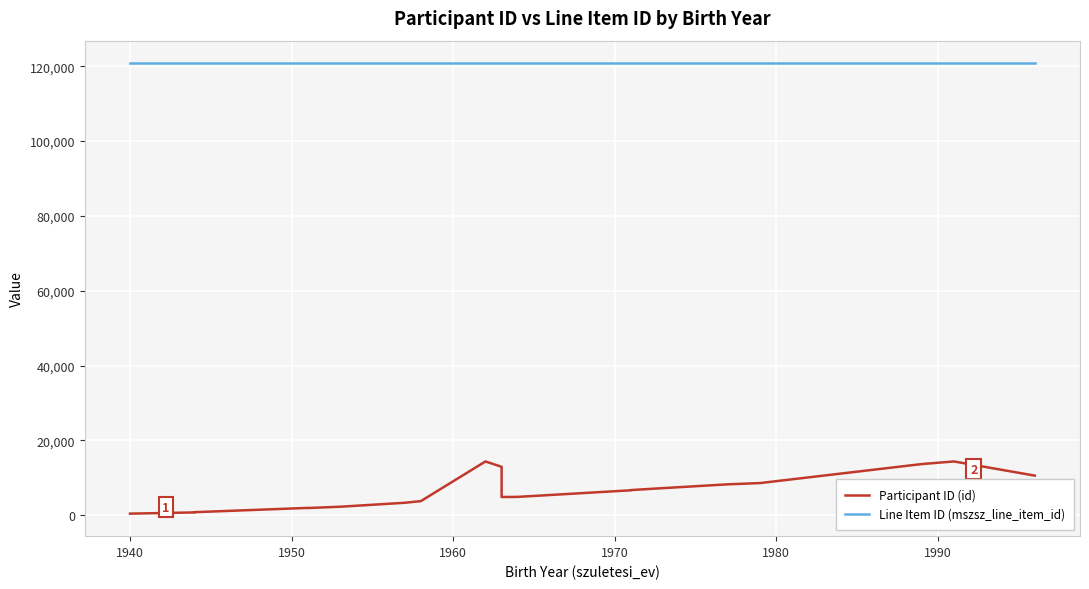

At how many categories does at least one series exceed 84656?

20